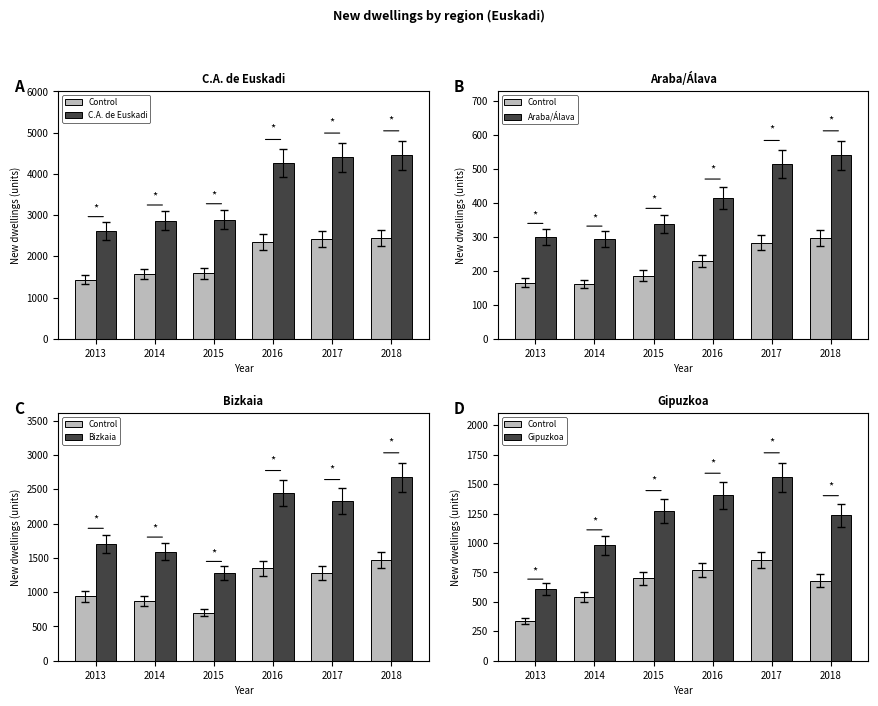

Which series has the largest range (max minus min)?

C.A. de Euskadi